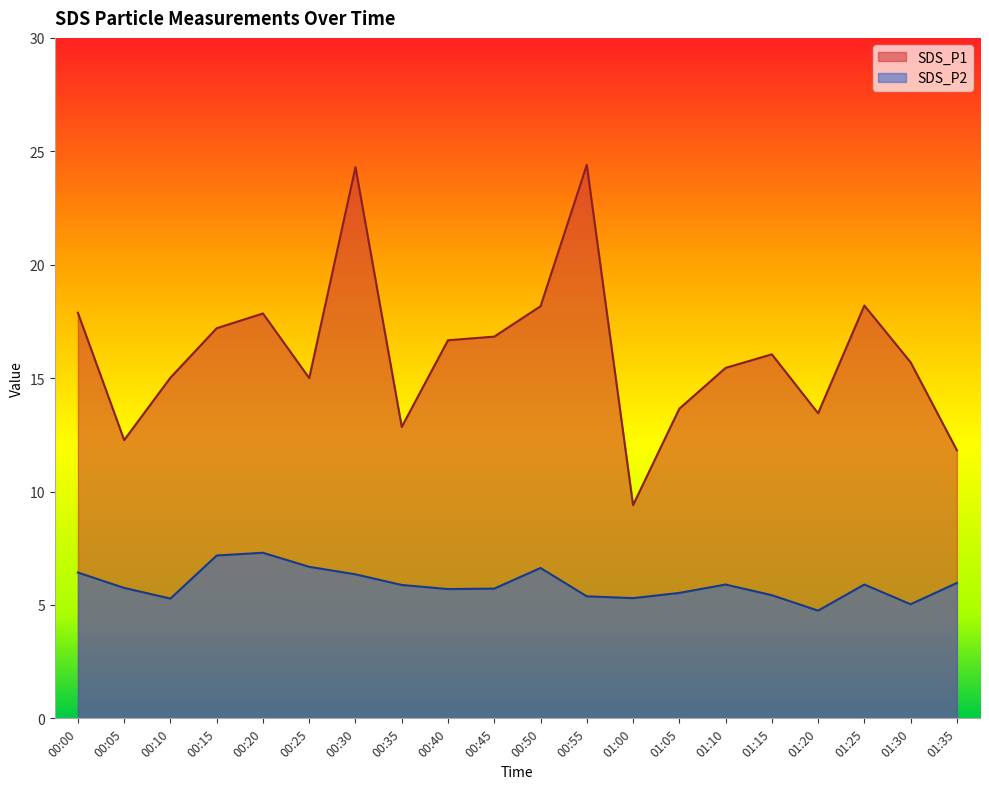

What is the difference between the second highest and second lowest values in the SDS_P1 series?

12.5